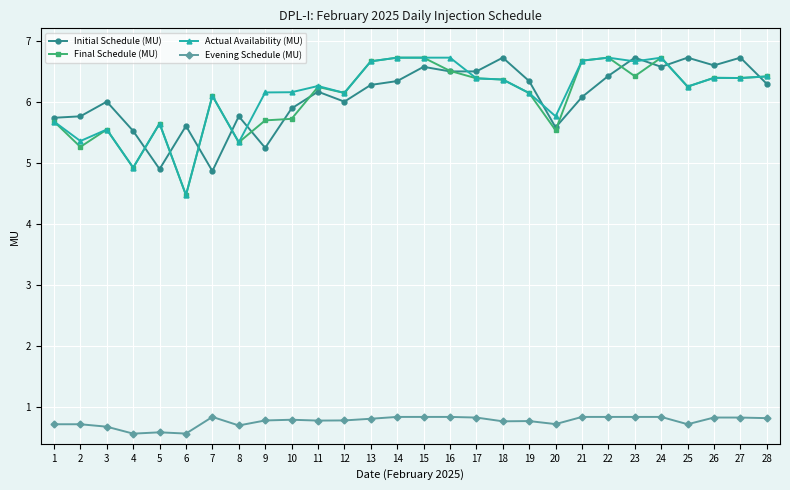

Is the value of Initial Schedule (MU) at 26 greater than the value of Final Schedule (MU) at 5?

Yes